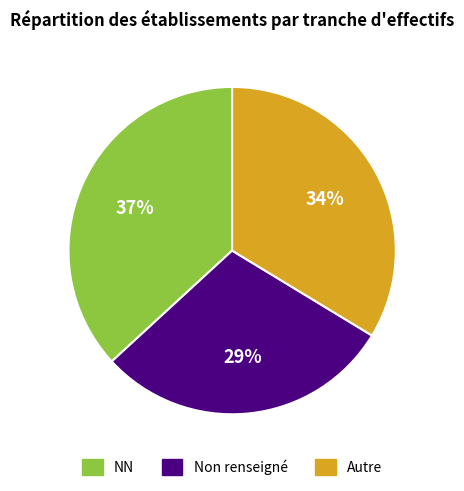

Count the number of slices in the pie.

3